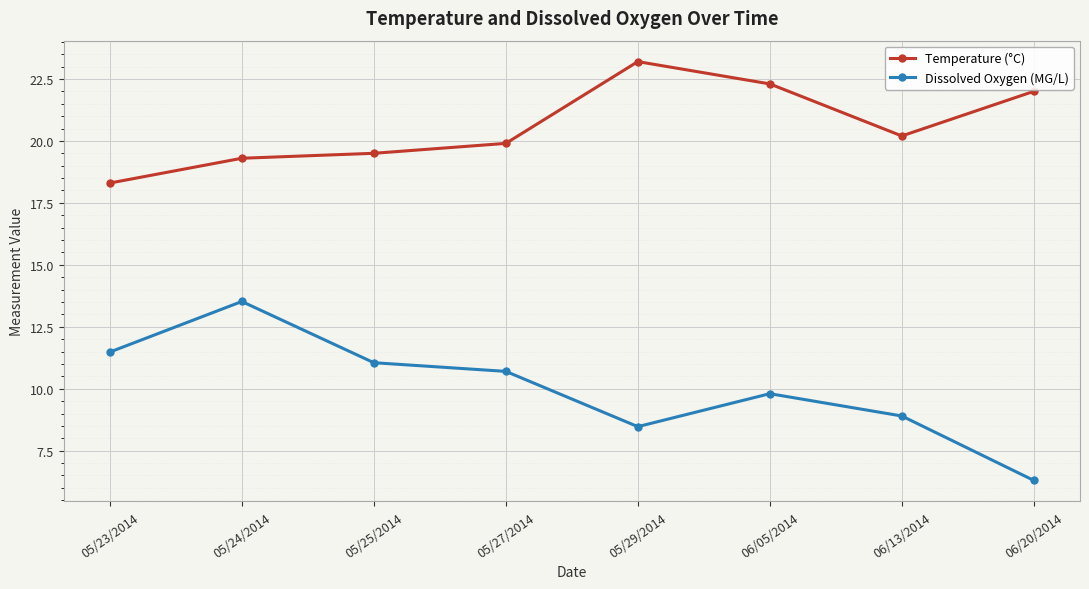

What is the difference between the Temperature (°C) values at 05/25/2014 and 06/13/2014?

0.7